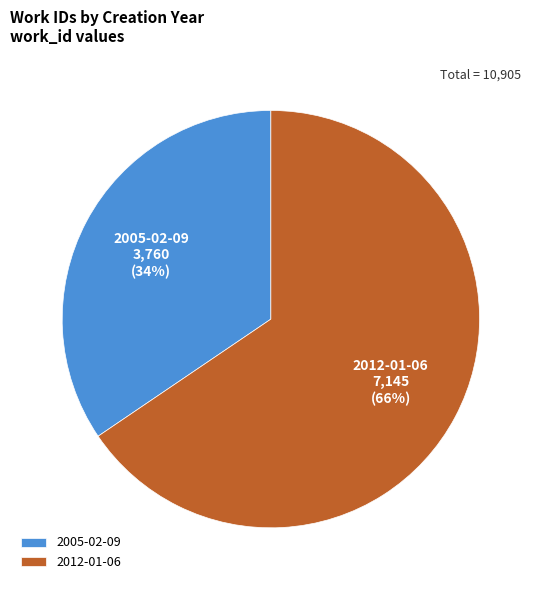

Is there any slice that represents more than half of the pie?

Yes